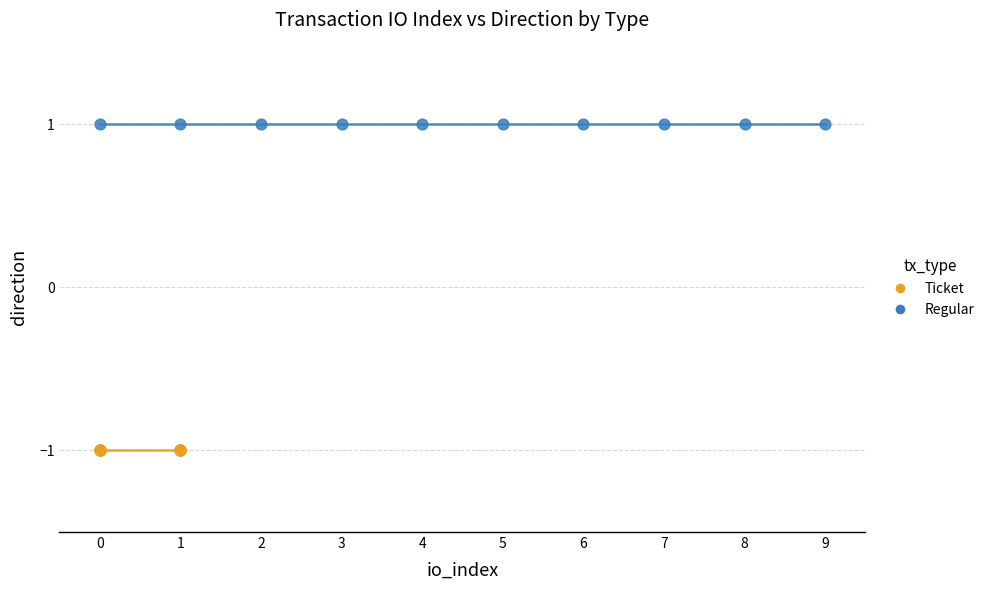

Which series contains the highest Y value?

Regular